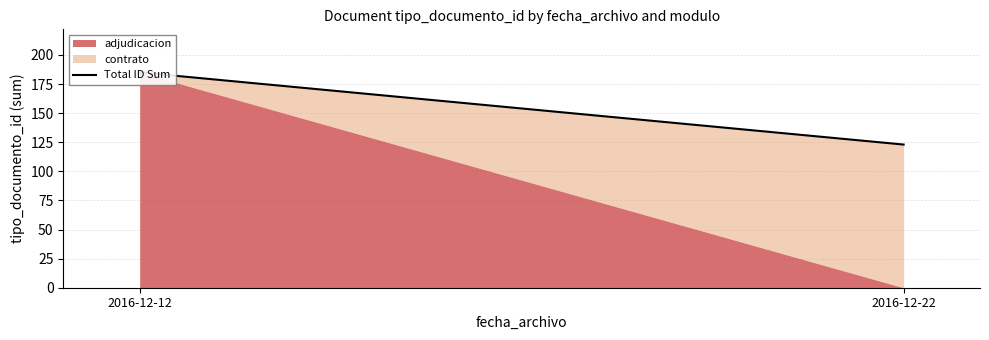

At which category does the chart reach its peak across all series?

2016-12-12